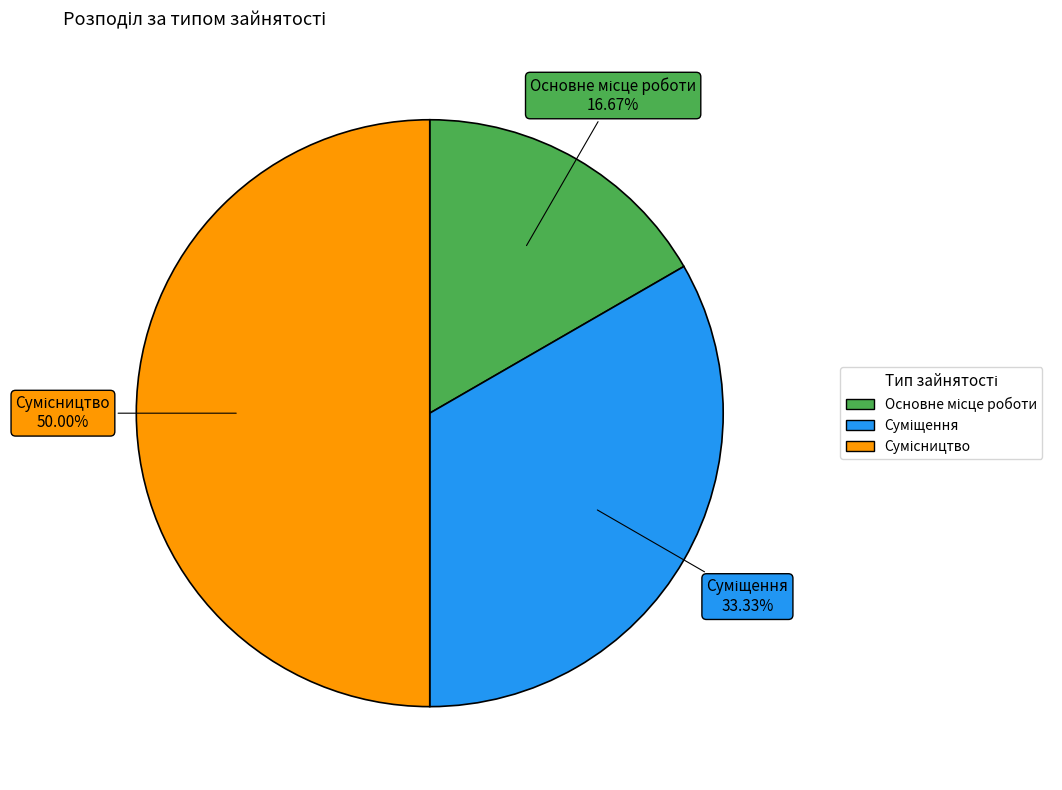

To the nearest percent, what is the average slice percentage?

33%